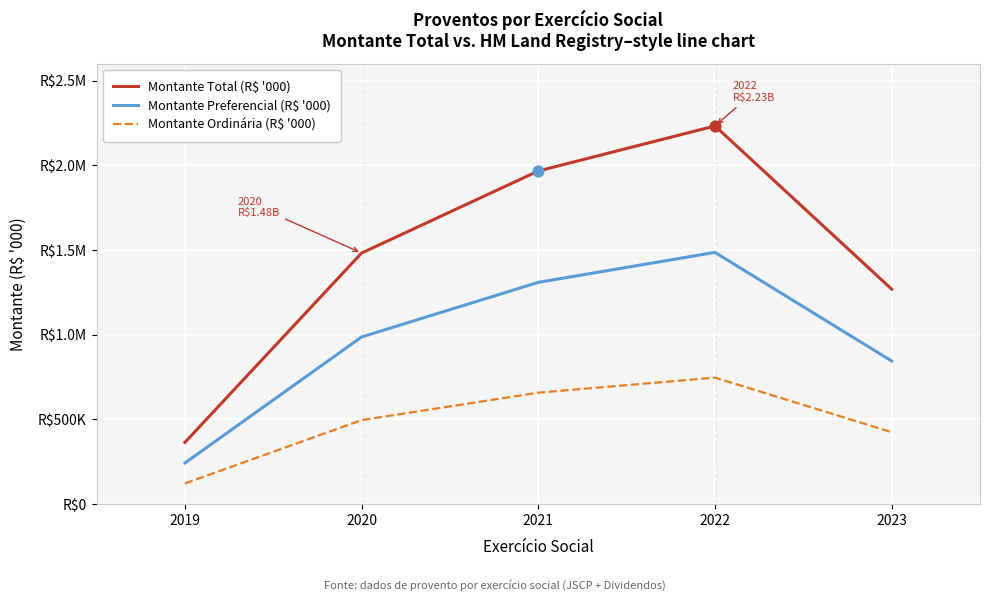

What are all the series names shown in the legend?

Montante Total (R$ '000), Montante Preferencial (R$ '000), Montante Ordinária (R$ '000)